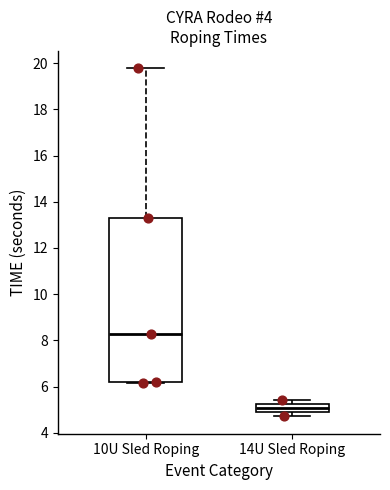

Which box's median line is the highest?

10U Sled Roping